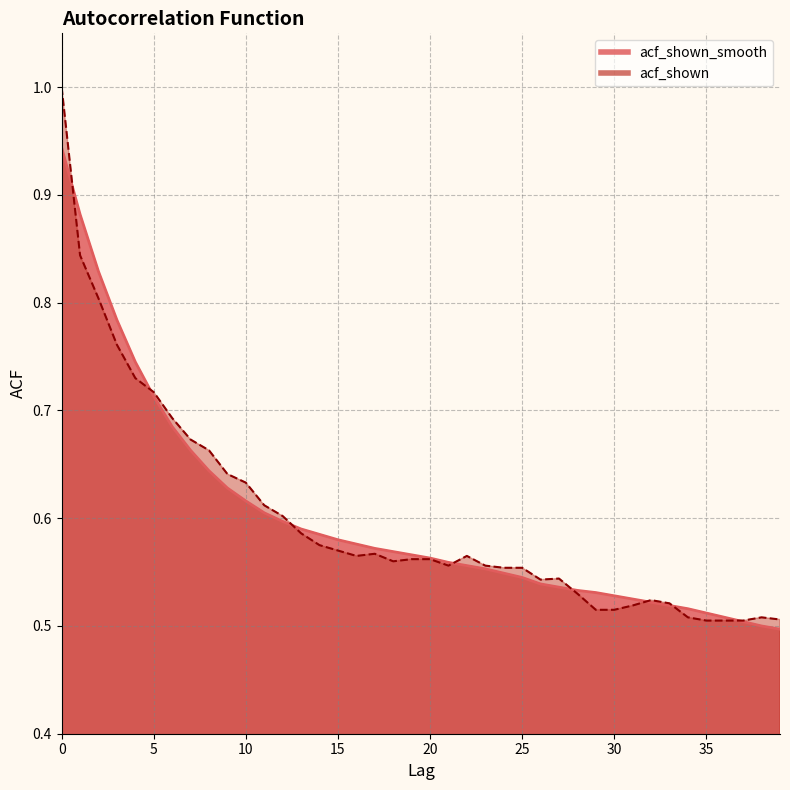

What is the sum of all acf_shown_smooth values?

24.0